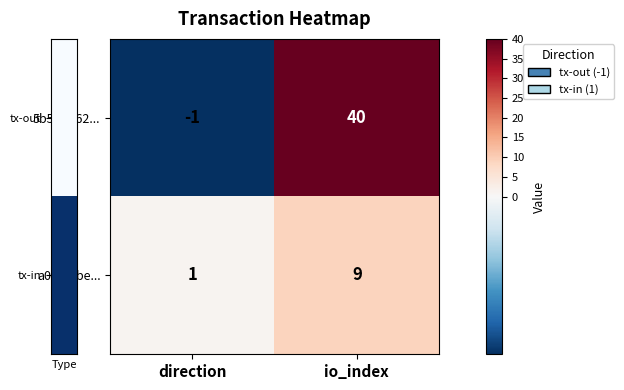

At how many categories does at least one series exceed 12?

1